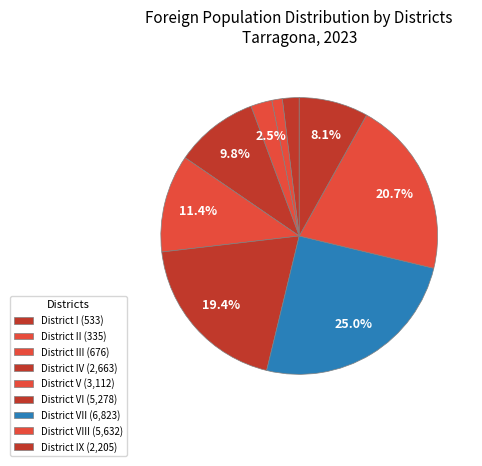

Rank the categories by value from lowest to highest.

District II, District I, District III, District IX, District IV, District V, District VI, District VIII, District VII